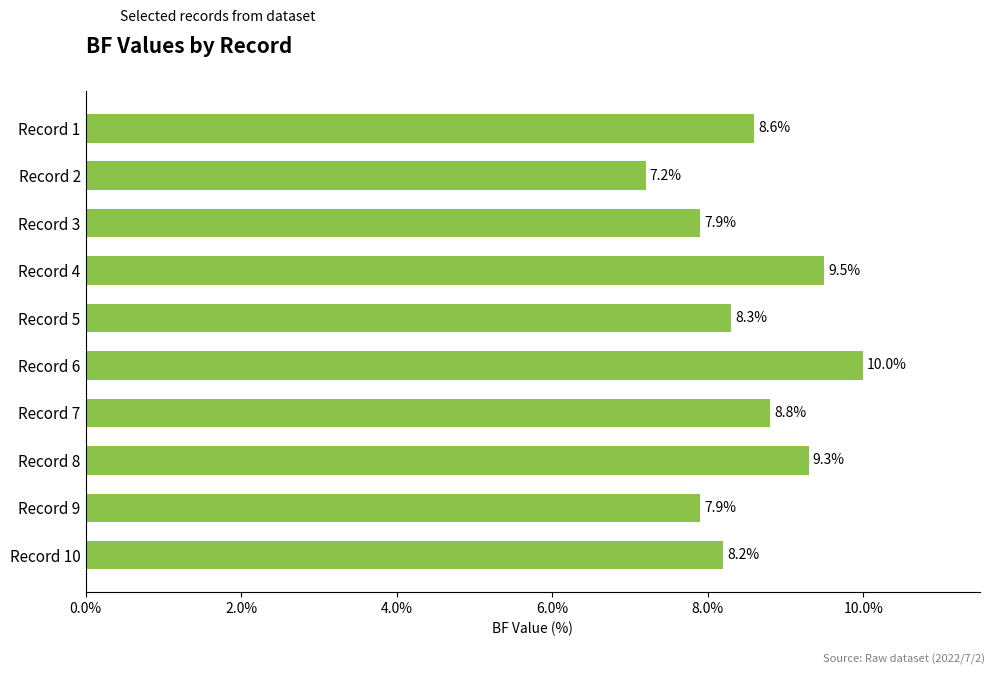

What is the difference between the maximum and minimum values?

2.8